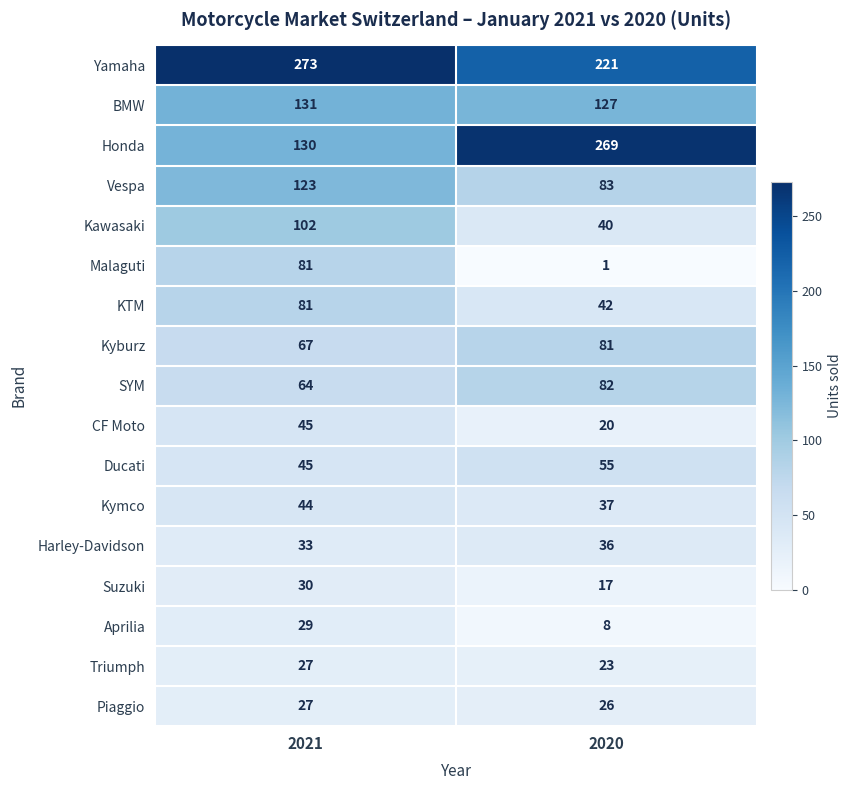

What is the greatest value displayed?

273